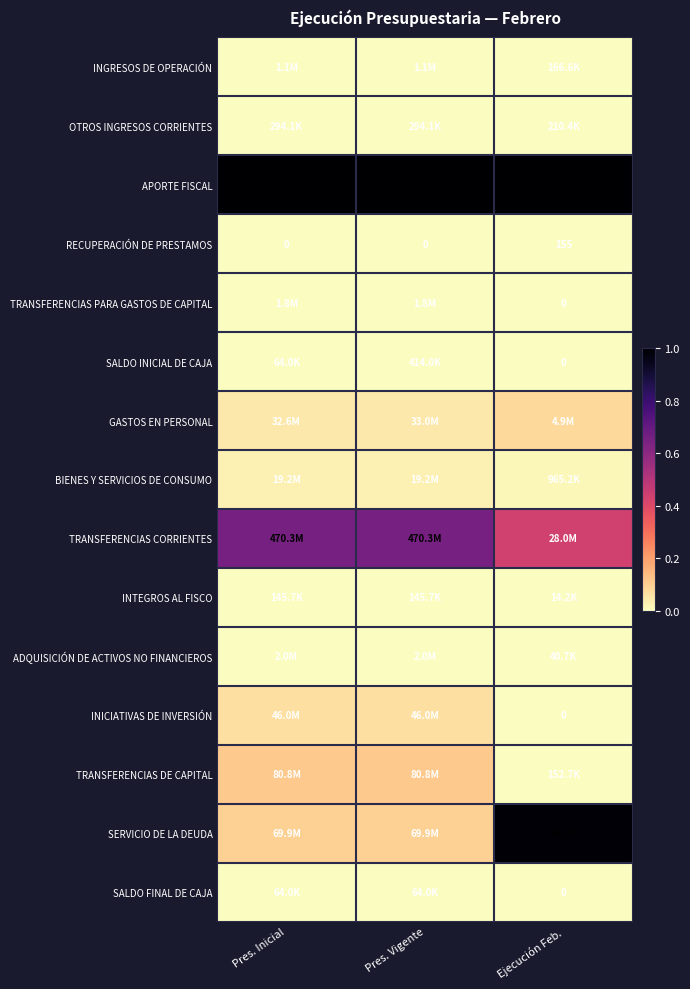

The INGRESOS DE OPERACIÓN series shows 0.0 at Ejecución Feb.. True or false?

False